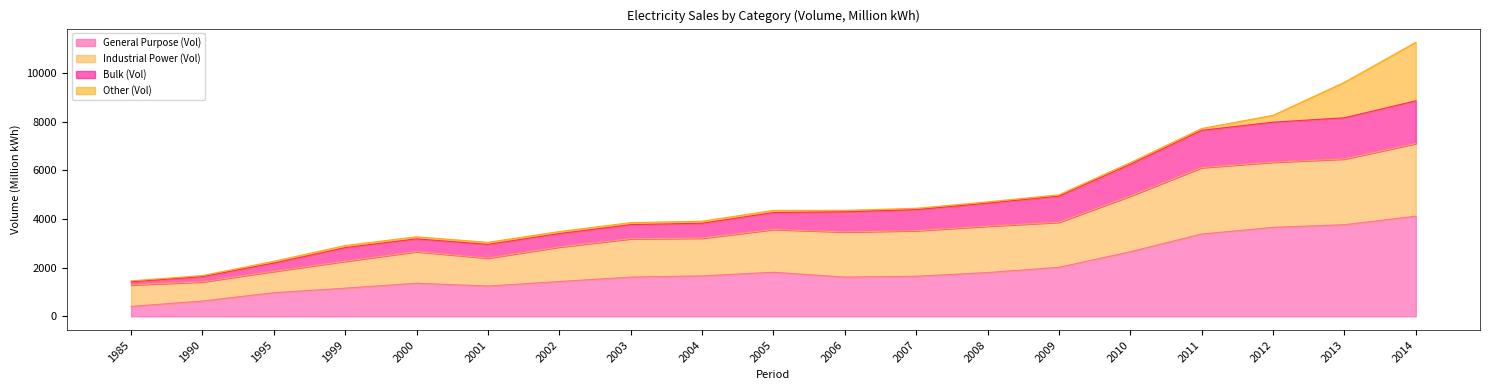

List the labels in order of General Purpose (Vol) value, largest first.

2014, 2013, 2012, 2011, 2010, 2009, 2005, 2008, 2004, 2007, 2006, 2003, 2002, 2000, 2001, 1999, 1995, 1990, 1985